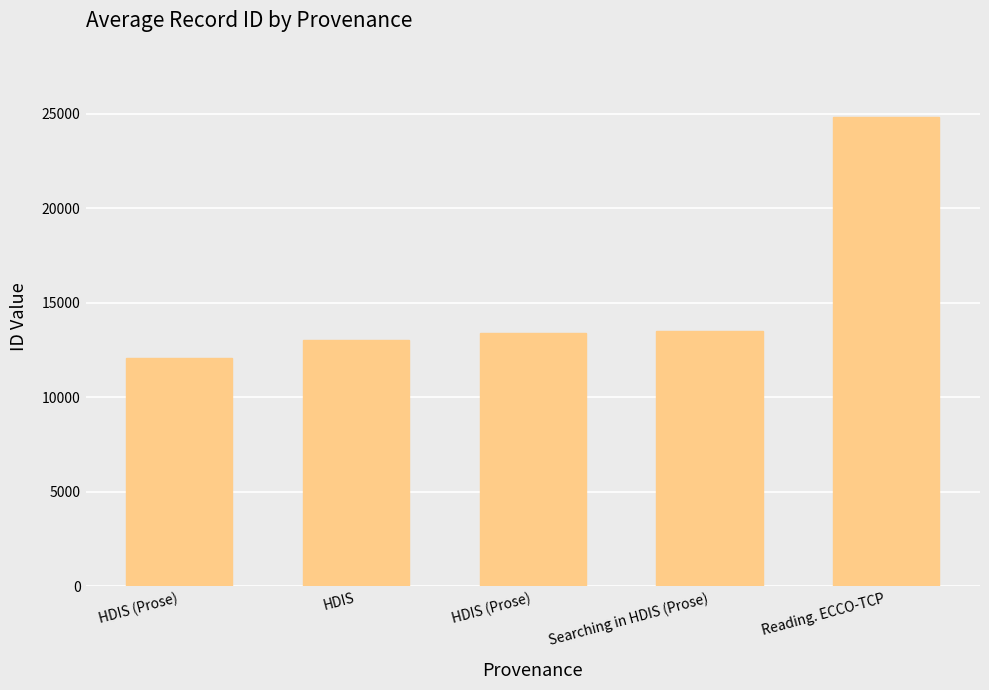

The value at HDIS (Prose) is 12088. True or false?

True